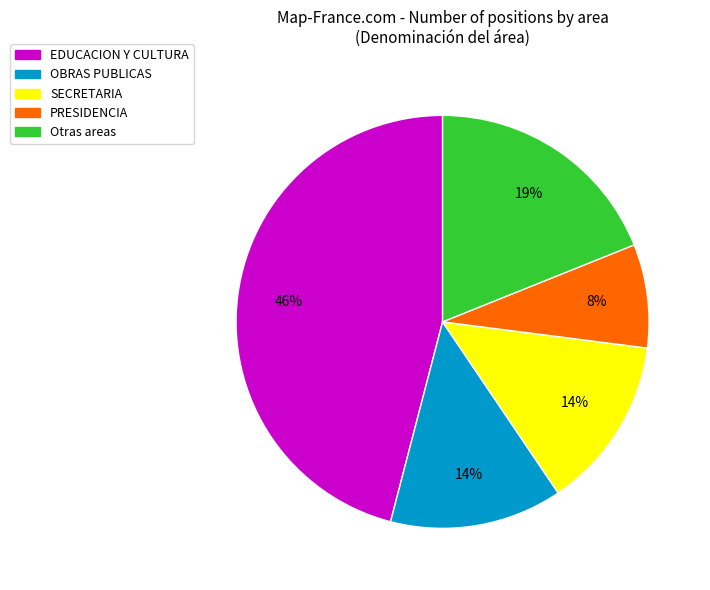

Between EDUCACION Y CULTURA and OBRAS PUBLICAS, which is larger?

EDUCACION Y CULTURA